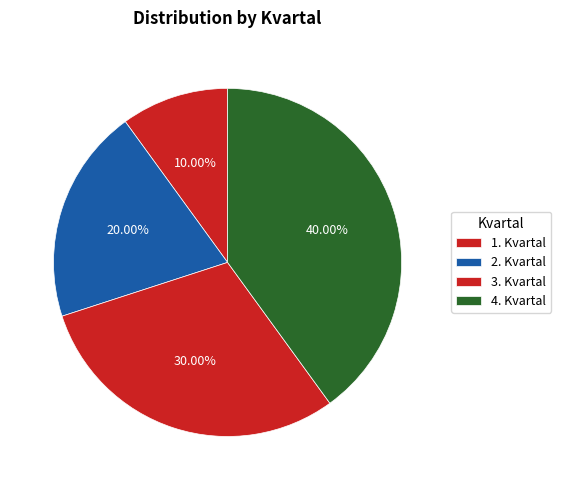

Rank the categories by value from lowest to highest.

1. Kvartal, 2. Kvartal, 3. Kvartal, 4. Kvartal